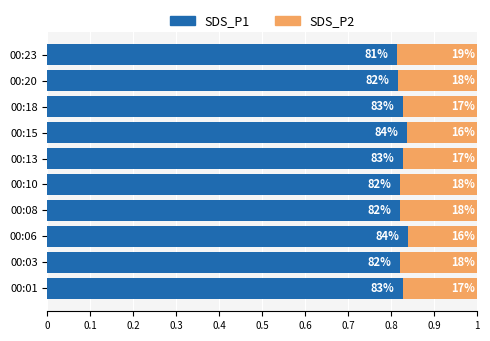

Rank the series by their maximum value, from highest to lowest.

SDS_P1, SDS_P2